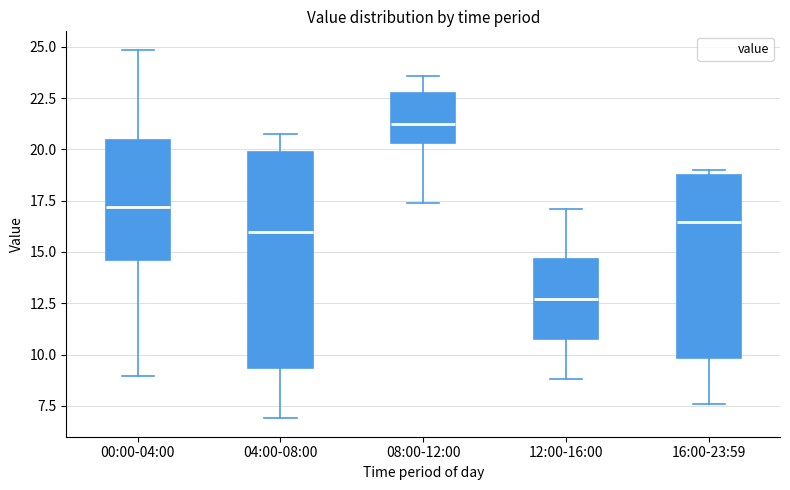

Comparing the boxes themselves (not the whiskers), which one is the tallest?

04:00-08:00